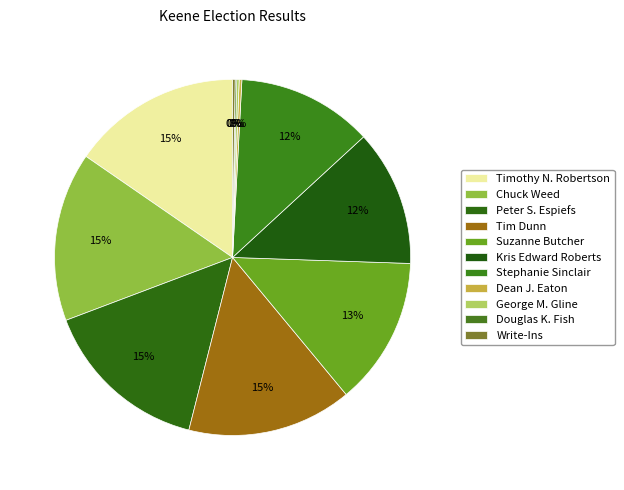

Does Write-Ins account for over 50% of the chart?

No